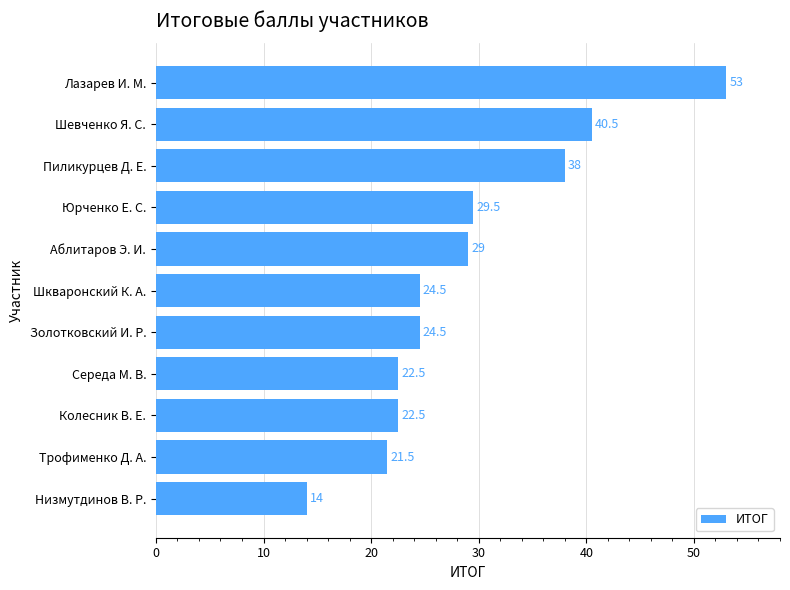

Is it true that the value at Колесник В. Е. is 15.1?

False